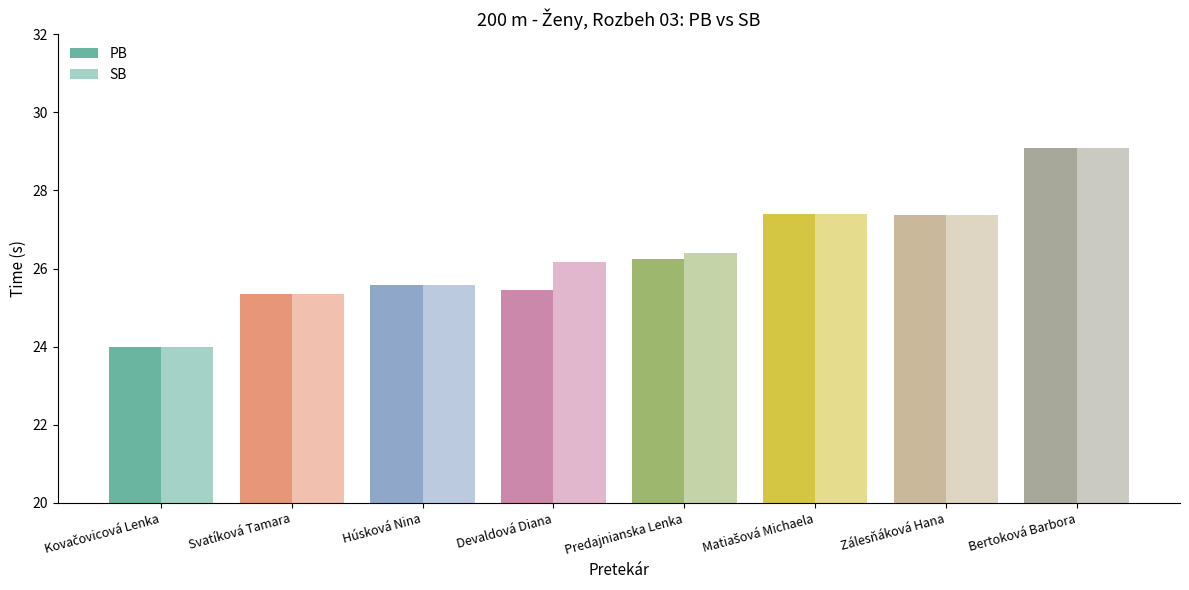

How many distinct data groups are displayed?

2